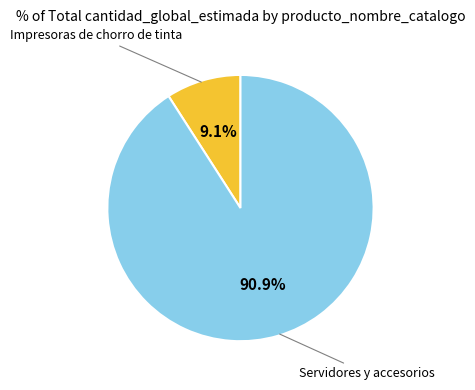

Is there any slice that represents more than half of the pie?

Yes